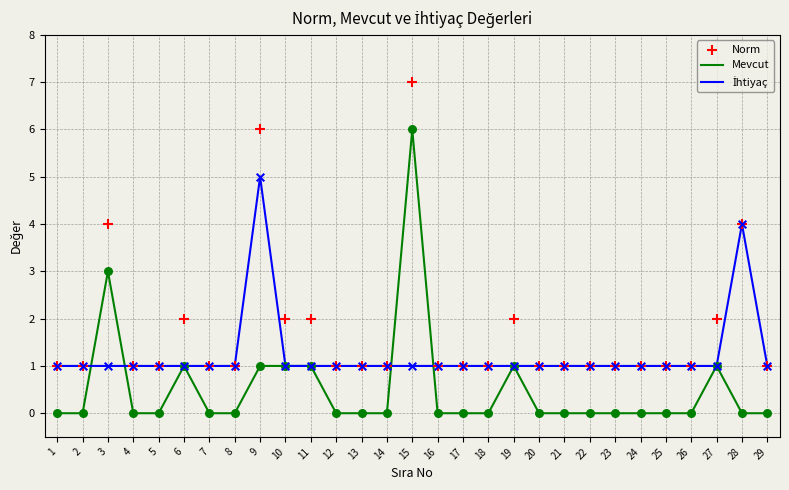

Is the value of Norm at 21 greater than the value of Mevcut at 1?

Yes